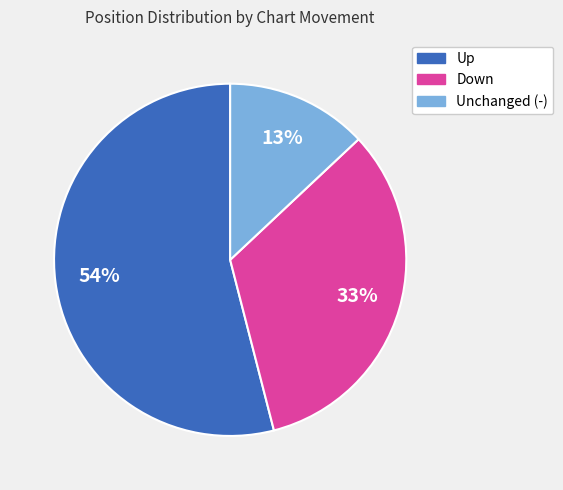

To the nearest percent, what is the difference between the largest and smallest slice percentages?

41%